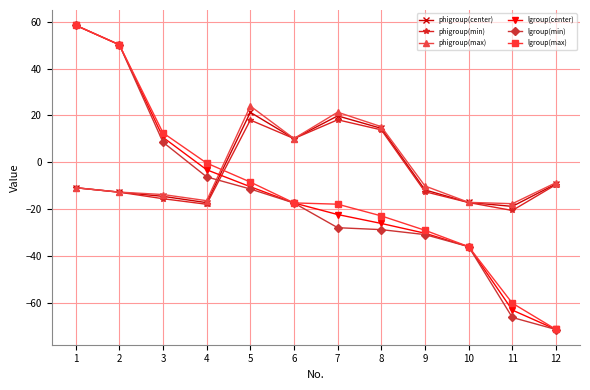

What are all the series names shown in the legend?

phigroup(center), phigroup(min), phigroup(max), lgroup(center), lgroup(min), lgroup(max)